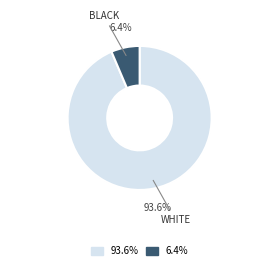

Does any single category account for the majority?

Yes